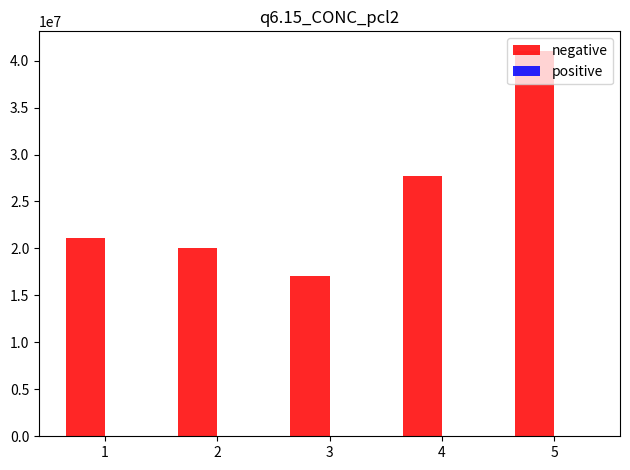

Which series has the largest total across all categories?

negative